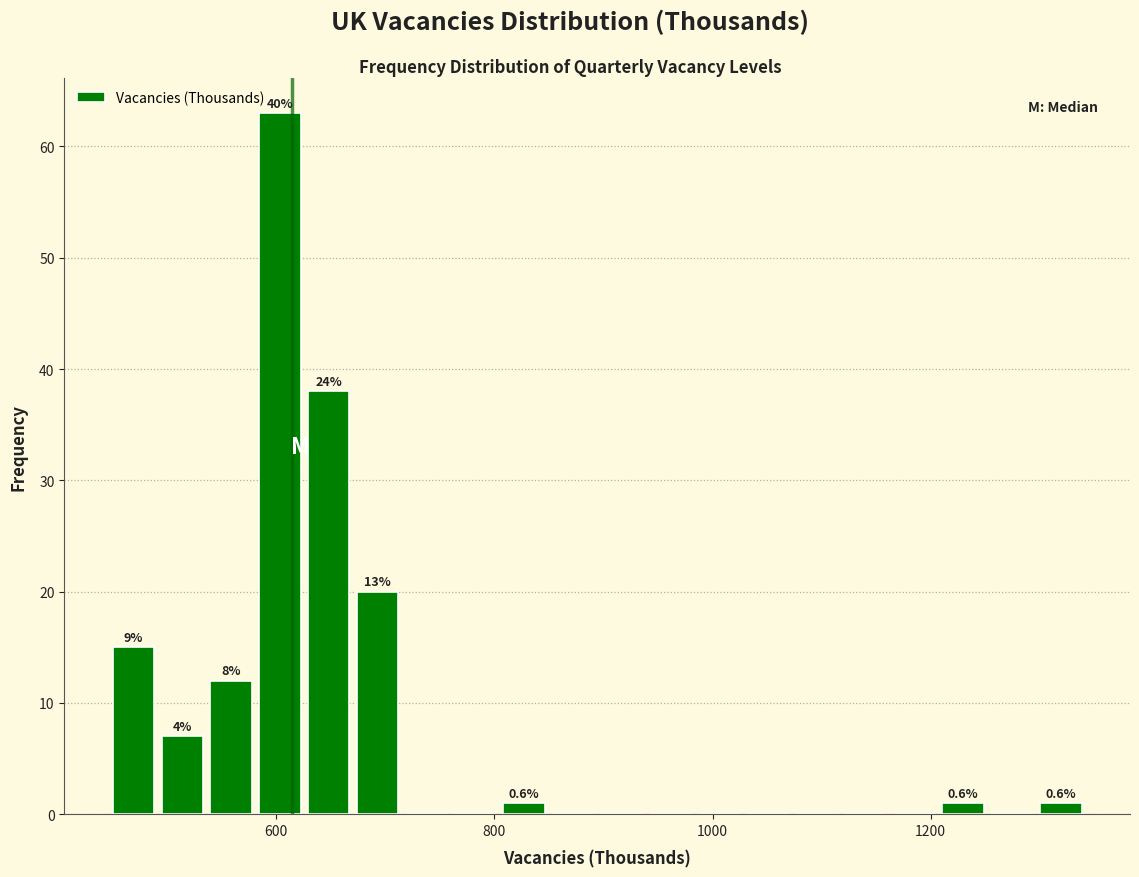

Around what value on the x-axis is the tallest bar? Give the approximate position of its centre, as read against the axis.

600